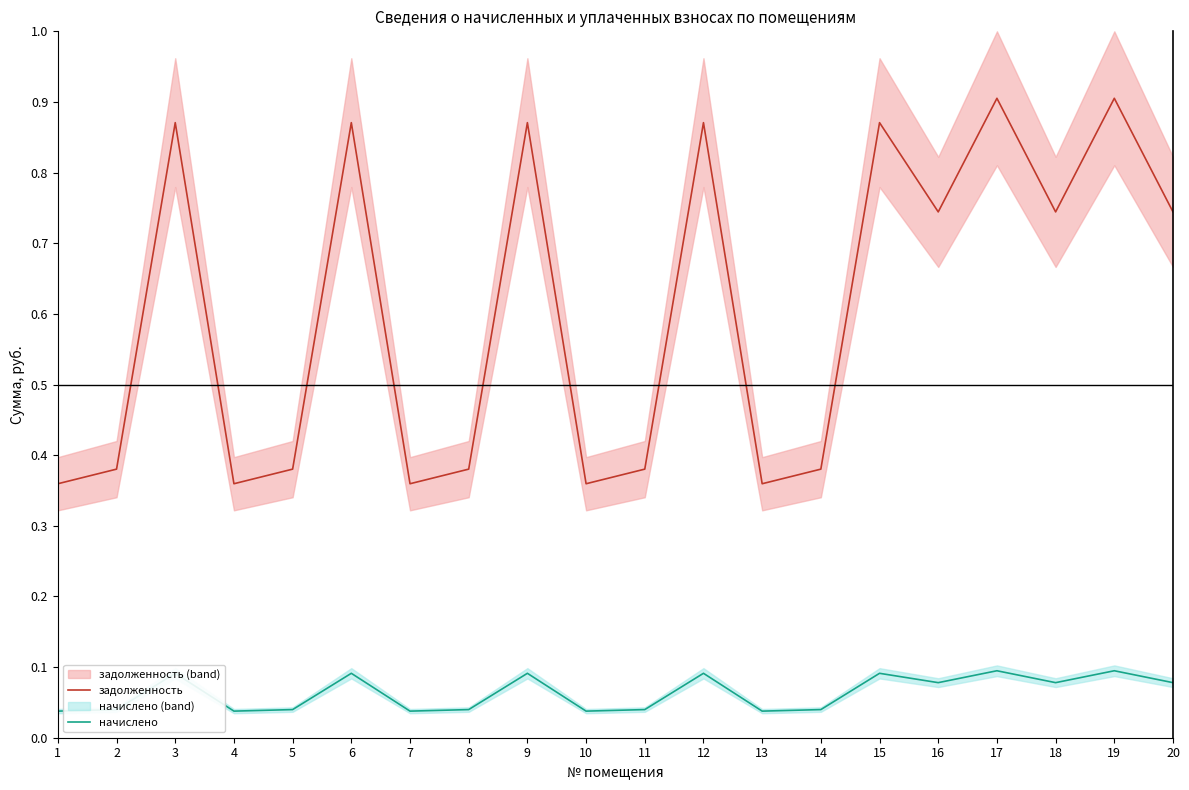

Reading left to right, transcribe all the data shown in this chart.

задолженность: 0.4	0.4	0.9	0.4	0.4	0.9	0.4	0.4	0.9	0.4	0.4	0.9	0.4	0.4	0.9	0.7	0.9	0.7	0.9	0.7
начислено: 0.0	0.0	0.1	0.0	0.0	0.1	0.0	0.0	0.1	0.0	0.0	0.1	0.0	0.0	0.1	0.1	0.1	0.1	0.1	0.1